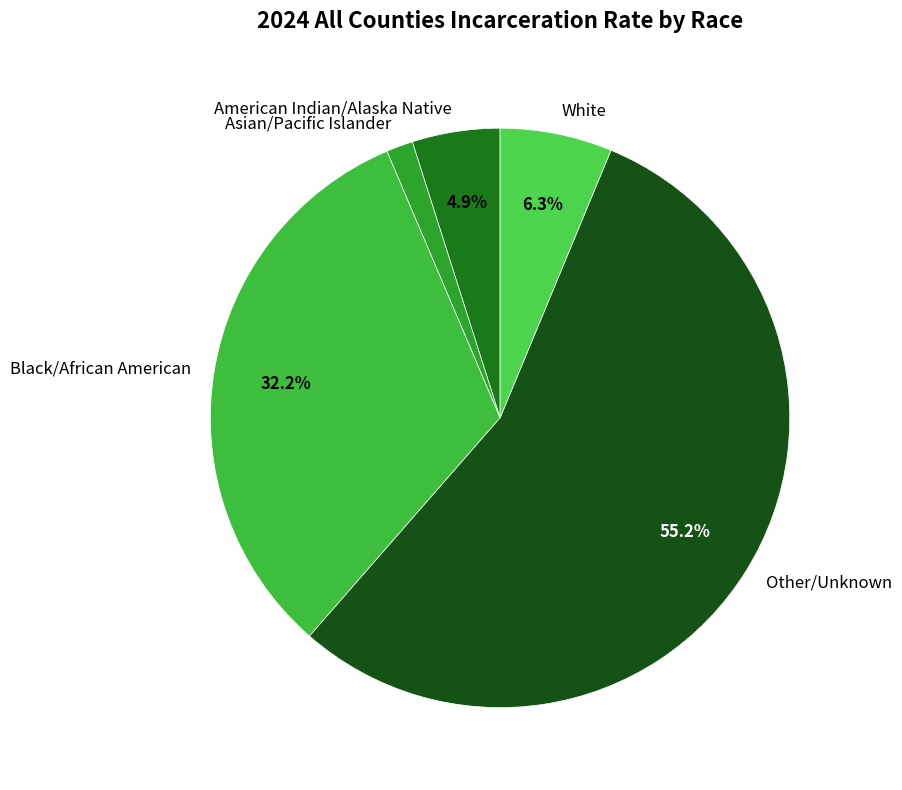

How many slices are in this pie chart?

5